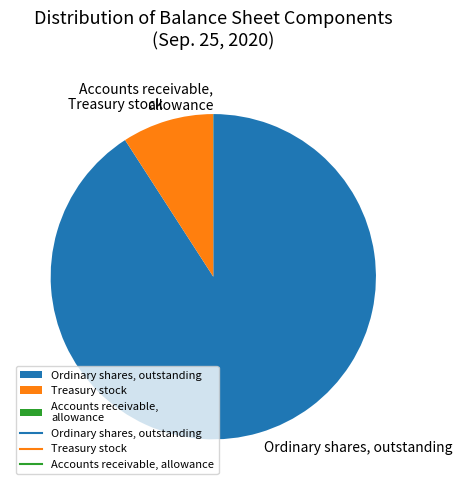

Is it true that Ordinary shares, outstanding is 91% of the pie?

True